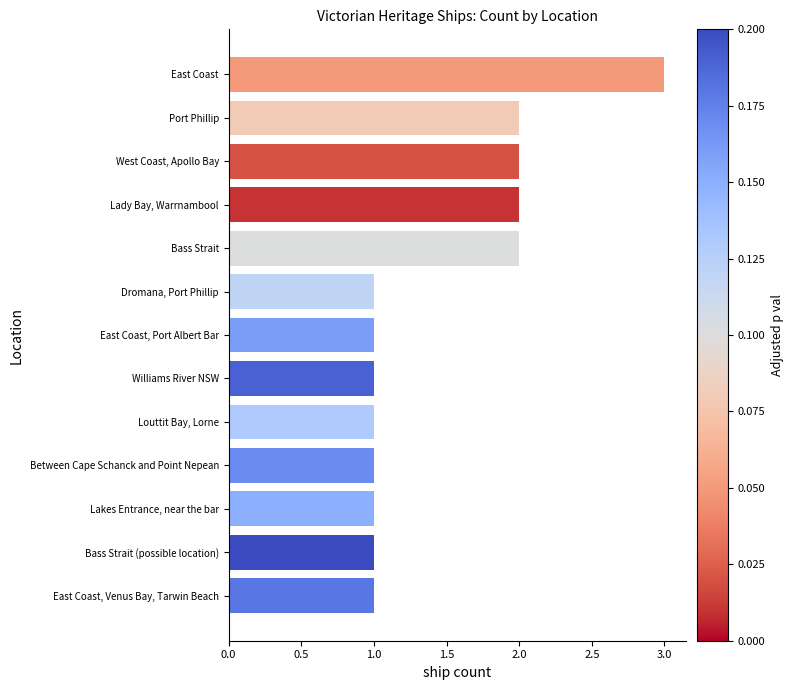

How many distinct data groups are displayed?

1